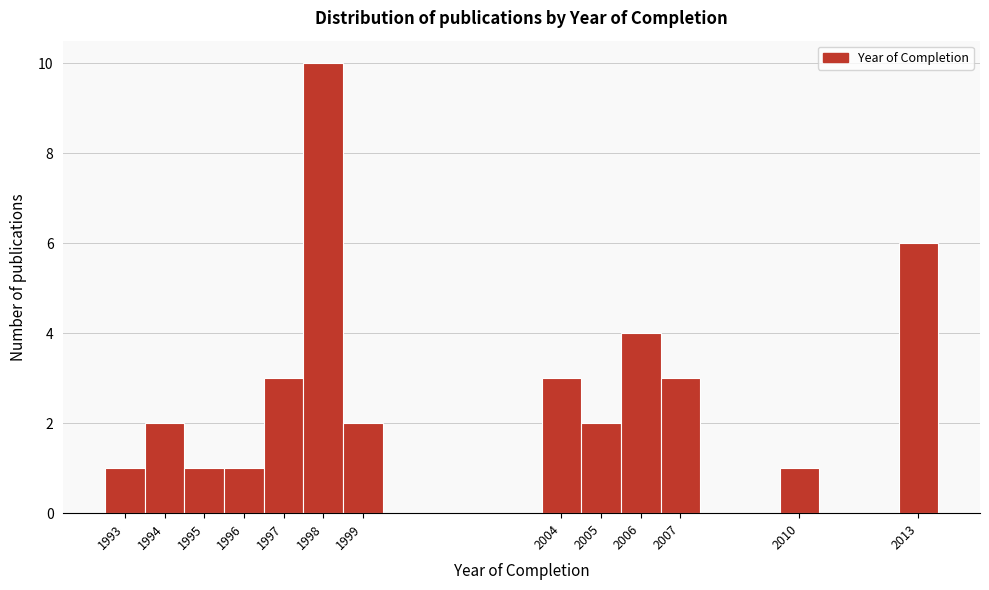

What is the height of the bar covering 2012.5 to 2013.5 on the x-axis? The values are not printed on the chart, so give them approximately, as read against the axis.

6